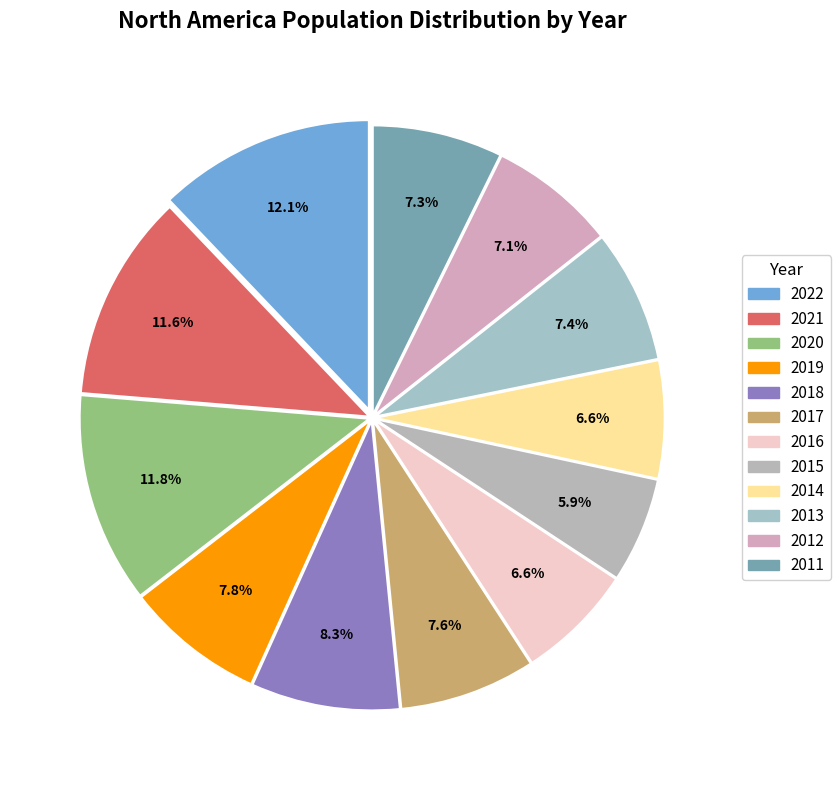

Combined, do 2013 and 2016 account for over 50%?

No